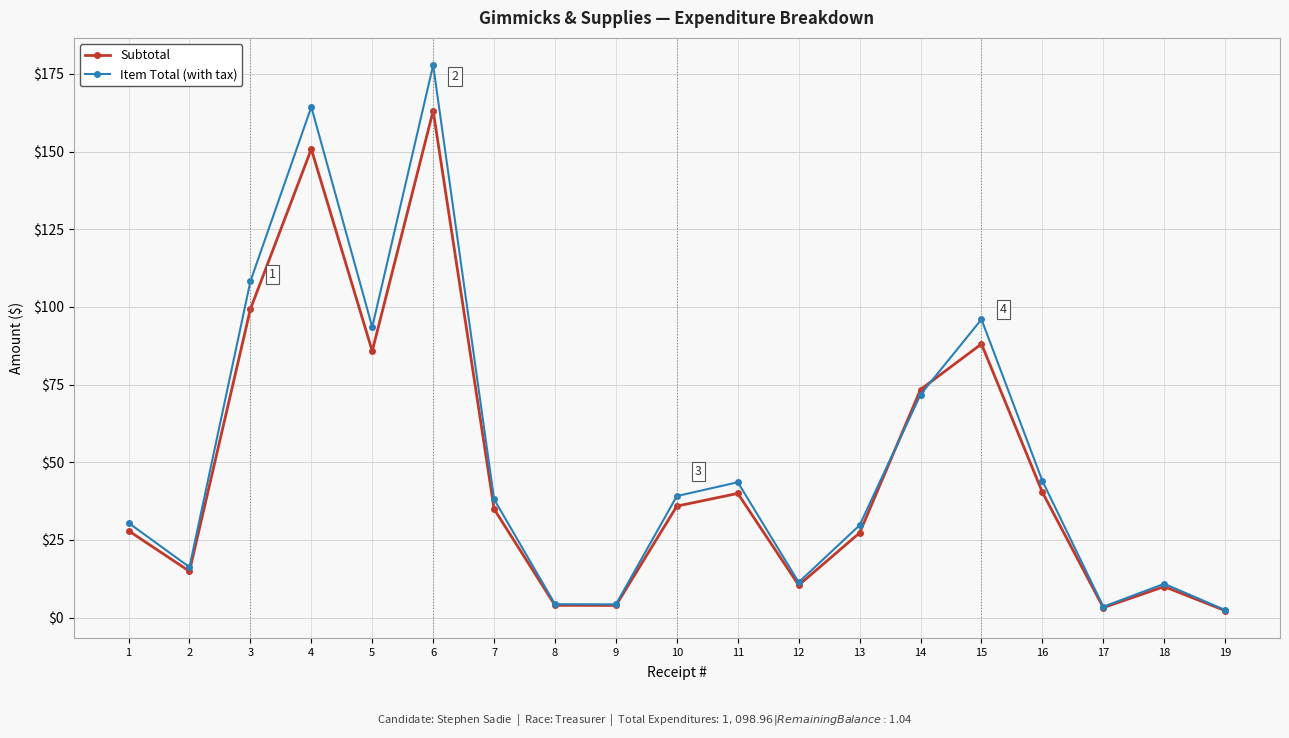

How many lines are shown in the chart?

2